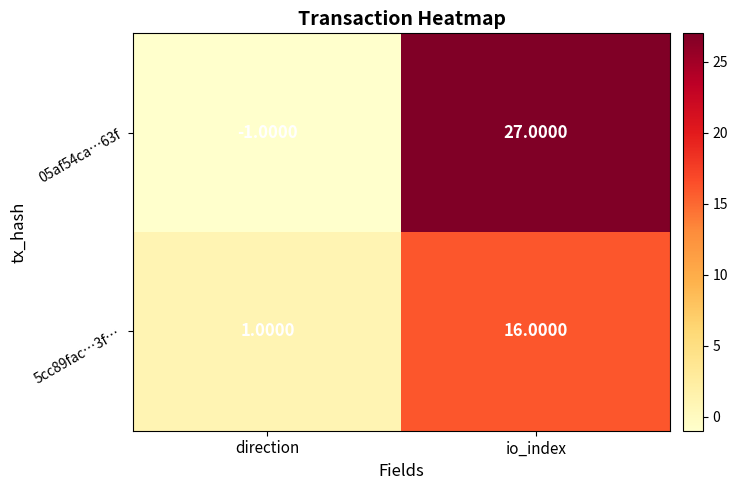

What is the difference between the 05af54ca…63f values at io_index and direction?

28